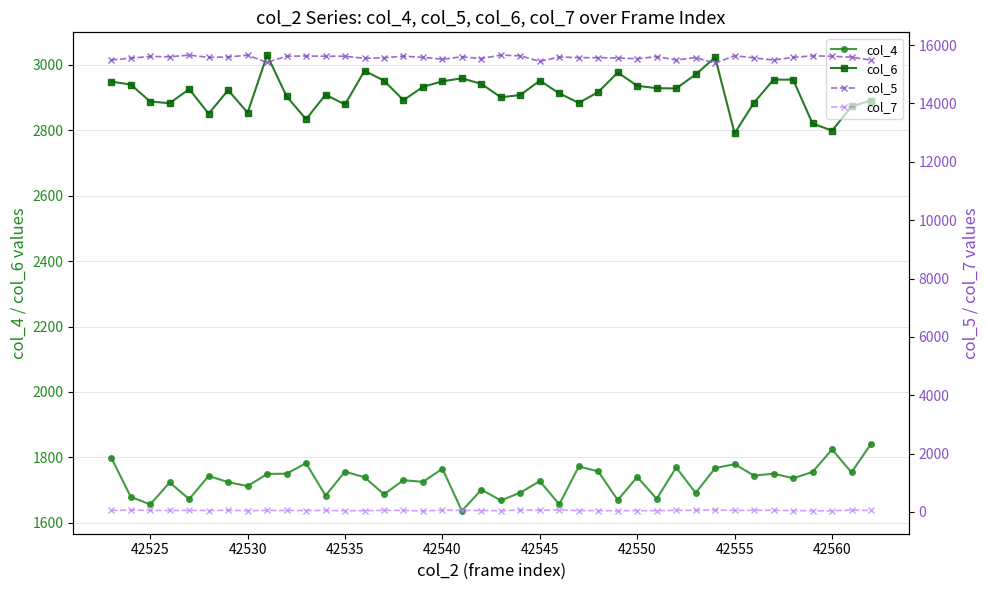

True or false: col_6 has more than 1 interior local peaks.

True